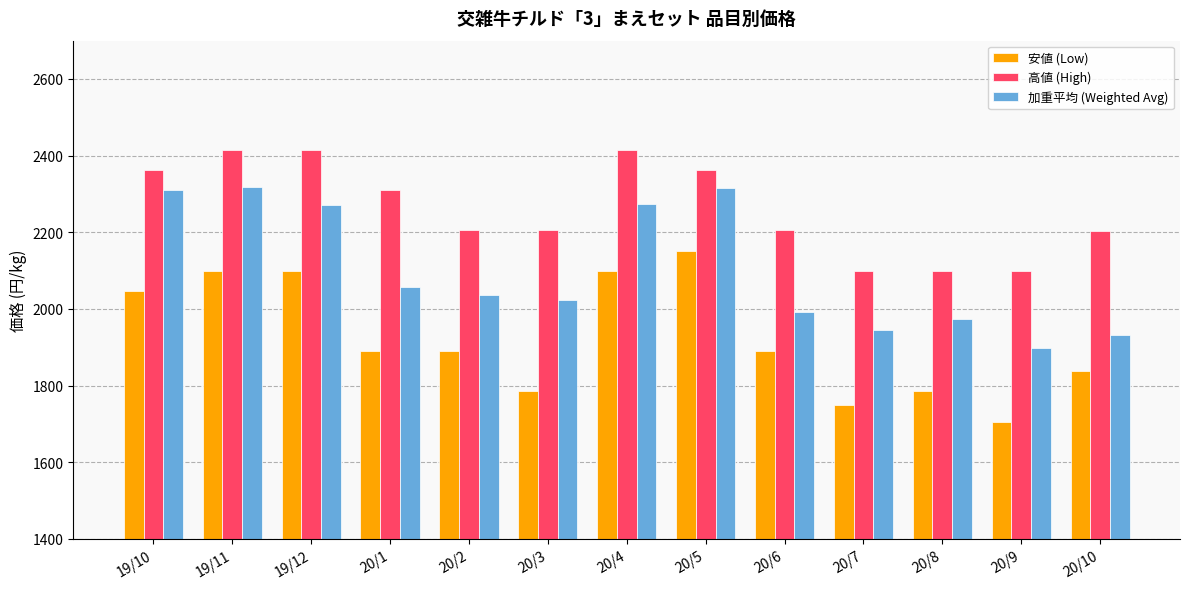

Which label corresponds to the smallest value in the chart?

20/9